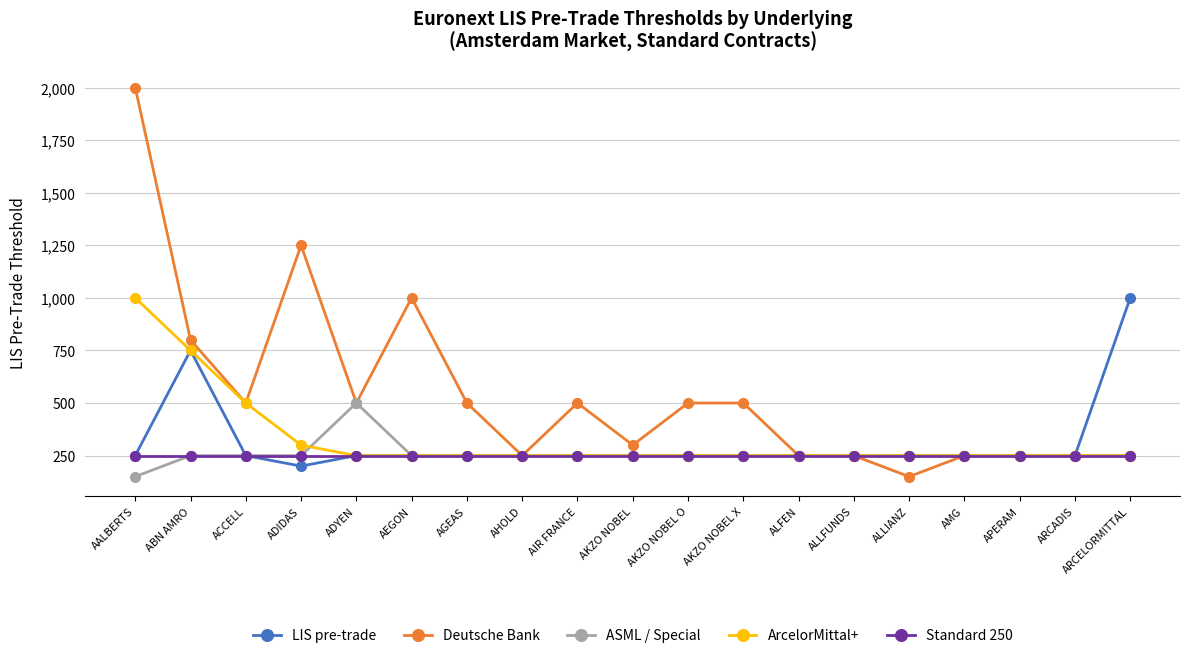

The value of ASML / Special at AHOLD is 406. True or false?

False